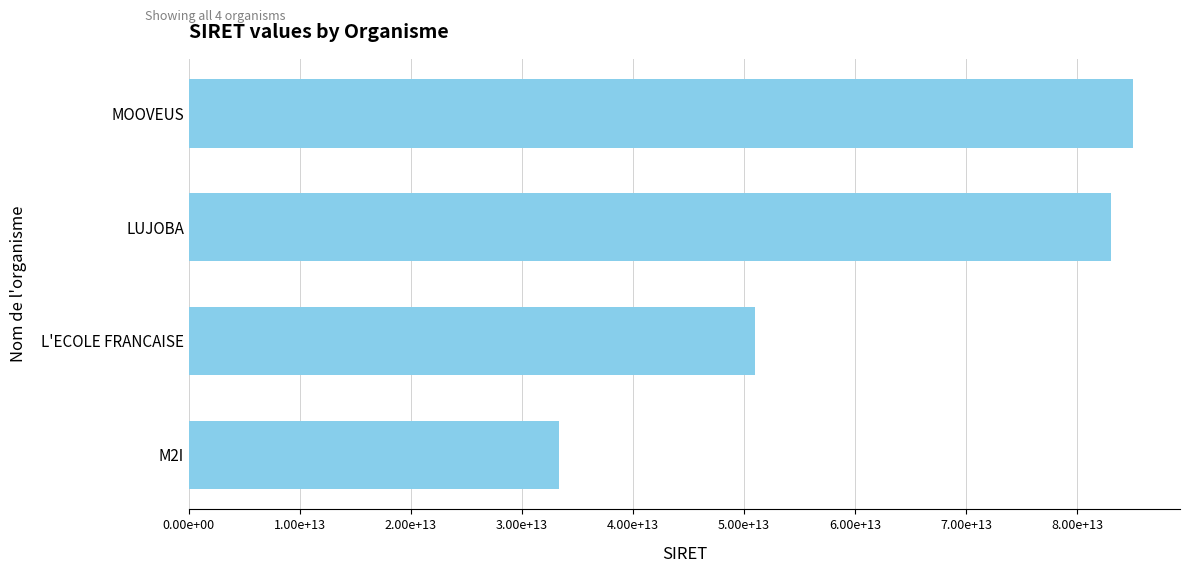

List the labels in order of value, largest first.

MOOVEUS, LUJOBA, L'ECOLE FRANCAISE, M2I